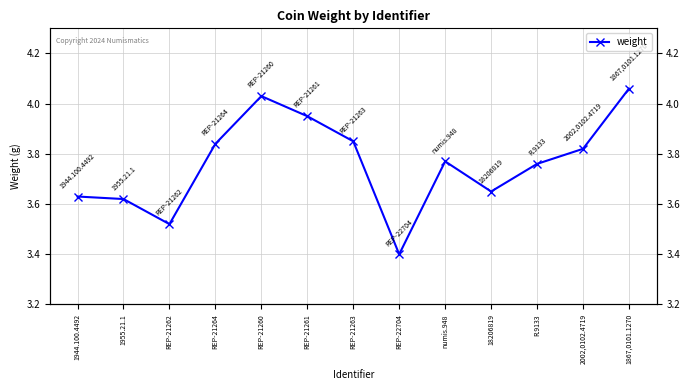

True or false: the data shows 5.4 at 1955.21.1.

False